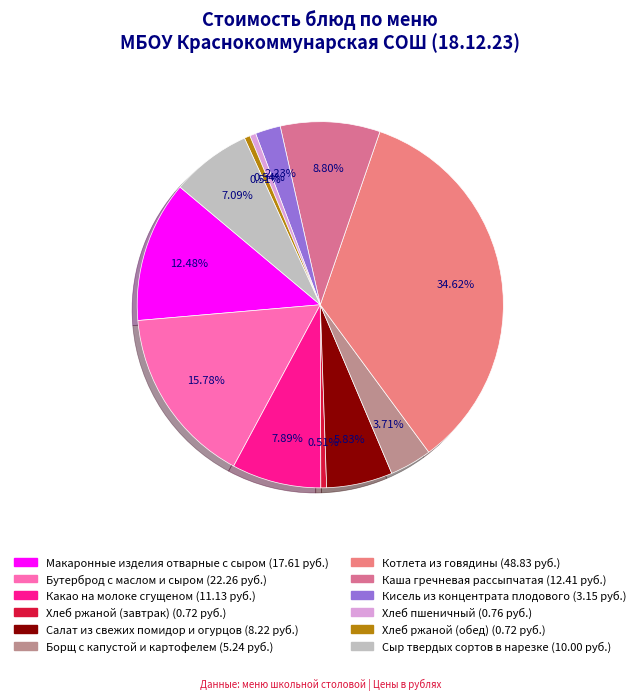

To the nearest percent, what is the difference between the Макаронные изделия отварные с сыром and Кисель из концентрата плодового slice percentages?

10%